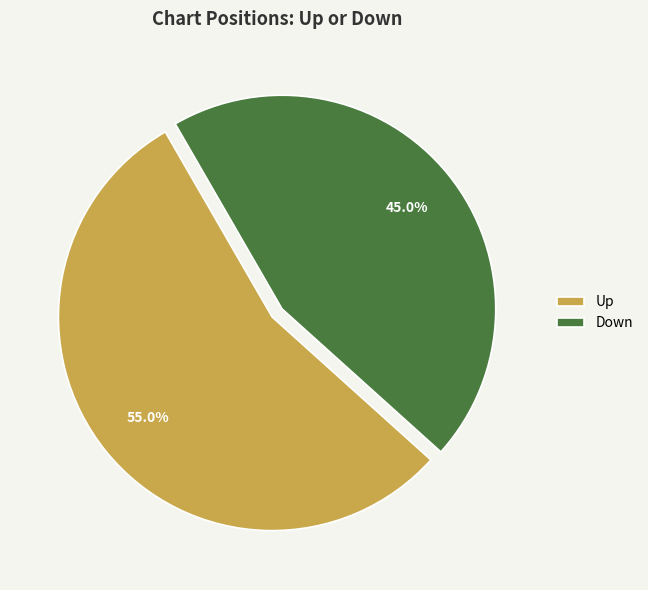

To the nearest percent, what is the difference between the largest and smallest slice percentages?

10%